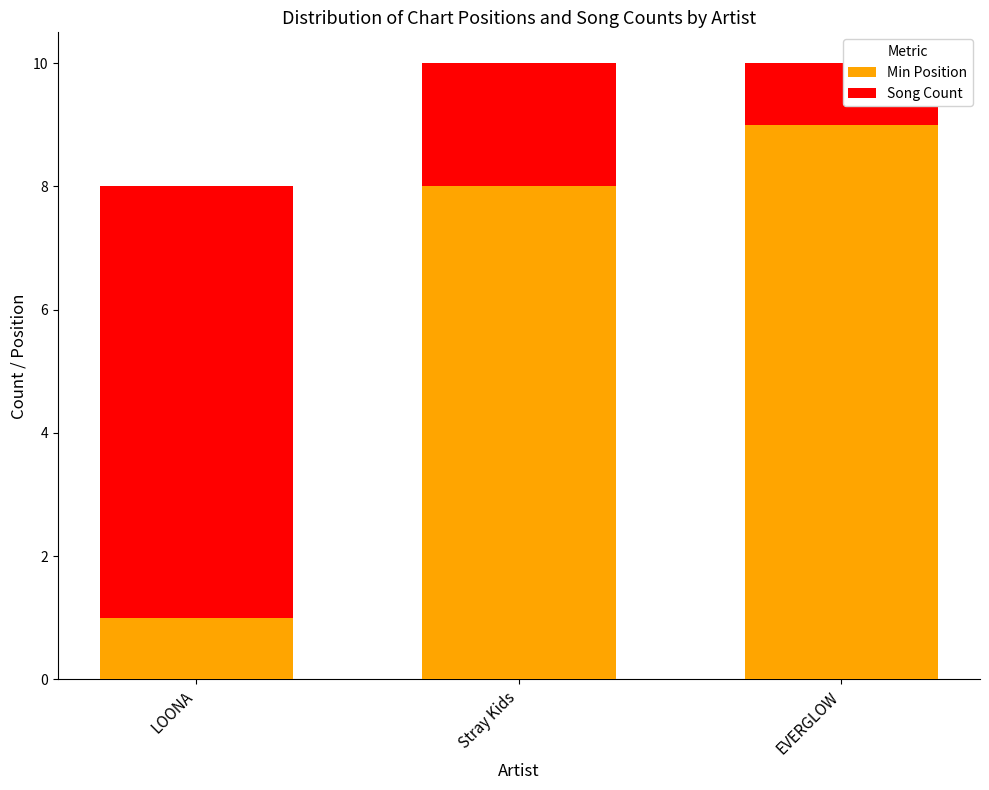

What is the total value across all series at EVERGLOW?

10